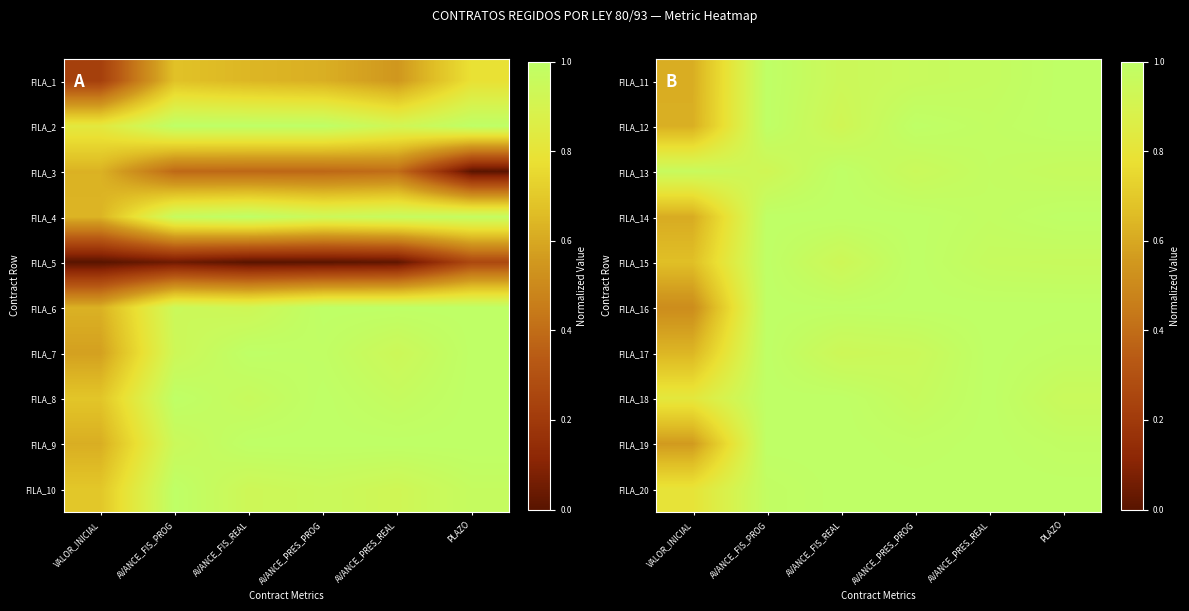

Is it true that FILA_20 equals 1.0 at AVANCE_FIS_REAL?

True